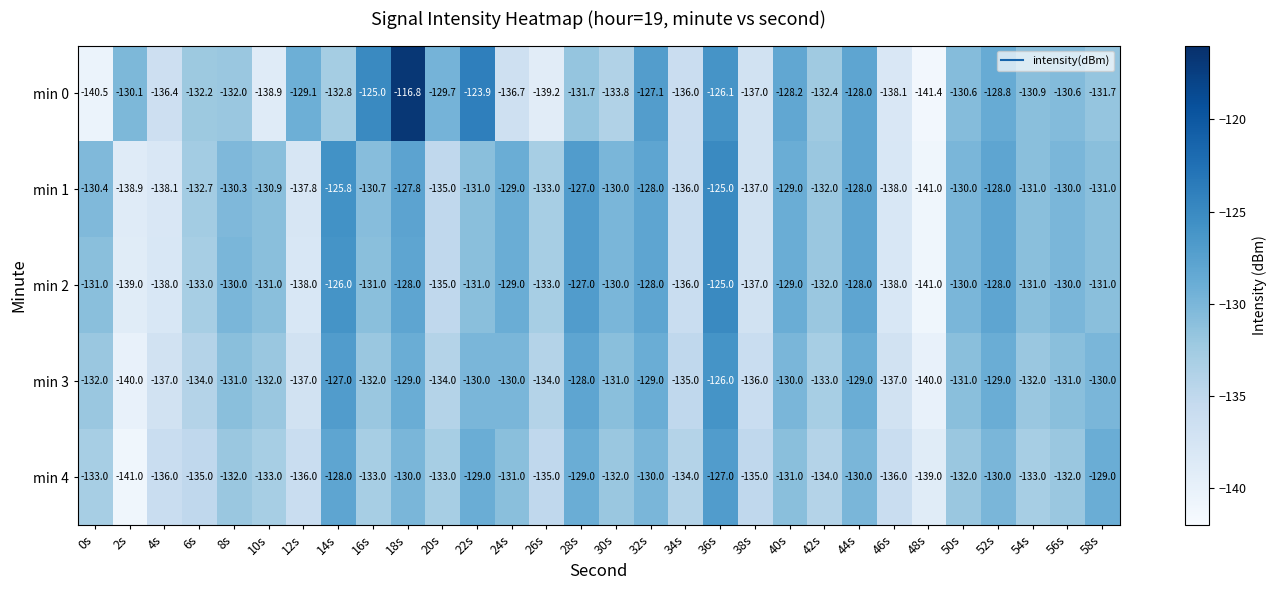

What is the difference between the highest and lowest values at 32s?

2.9